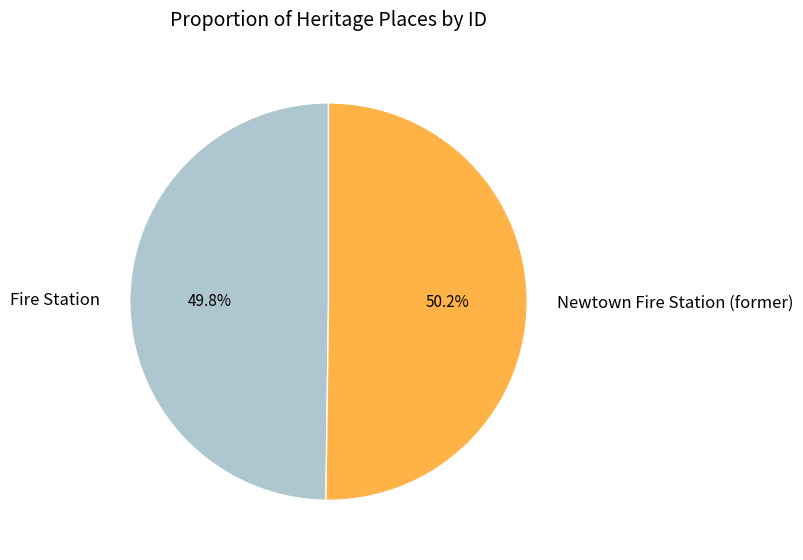

Approximately how many times larger is the value at Newtown Fire Station (former) compared to Fire Station?

1.0